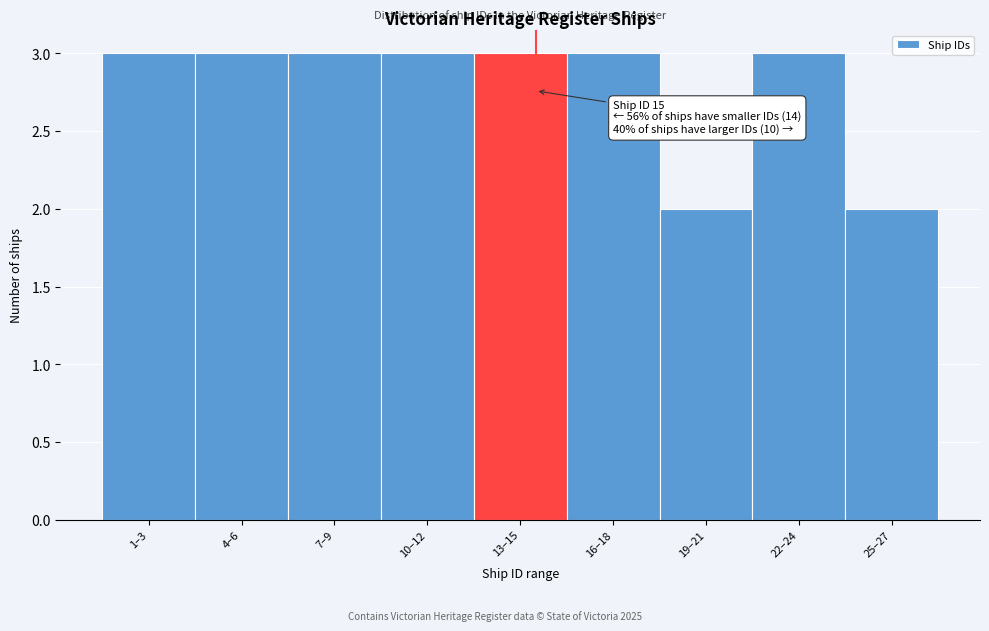

Reading left to right, extract all data points from this chart.

3	3	3	3	3	3	2	3	2